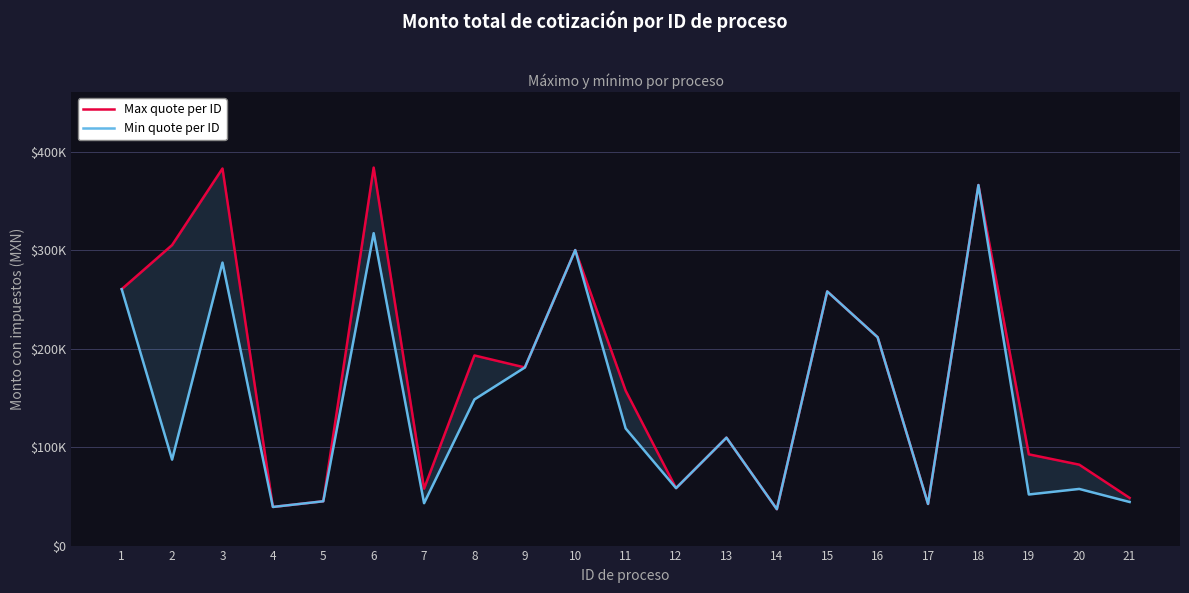

Does the chart have visible grid lines?

Yes